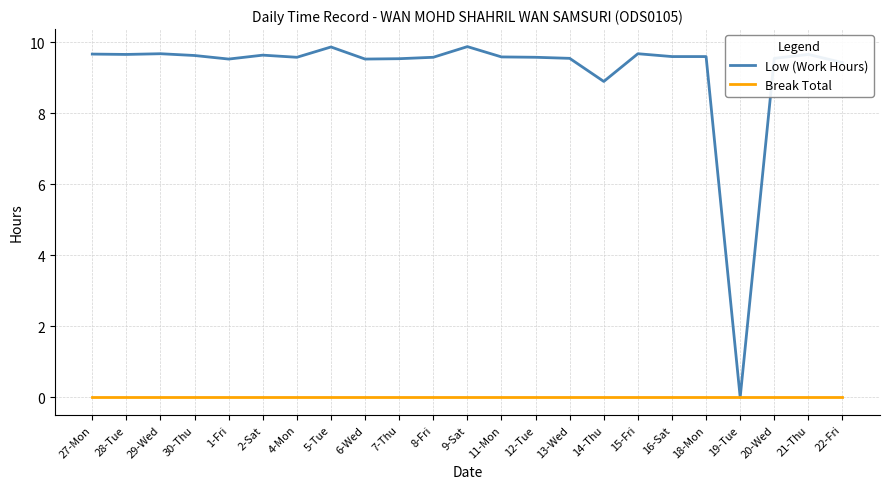

What is the difference between the highest and lowest values at 27-Mon?

9.7